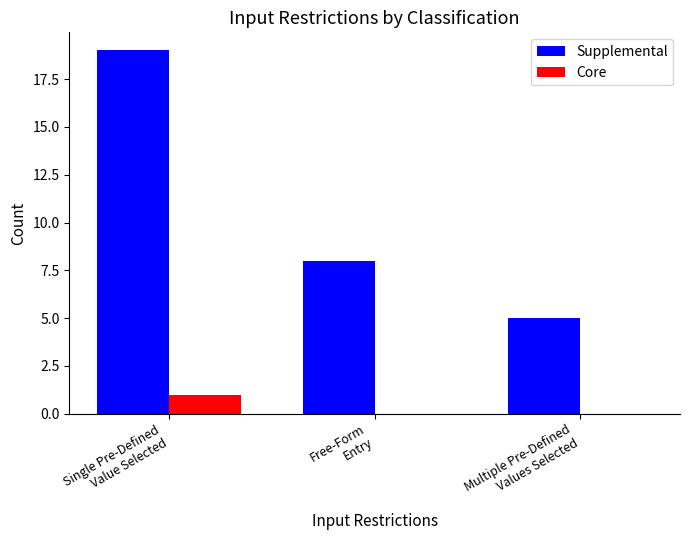

The value of Supplemental at Multiple Pre-Defined
Values Selected is 5. True or false?

True